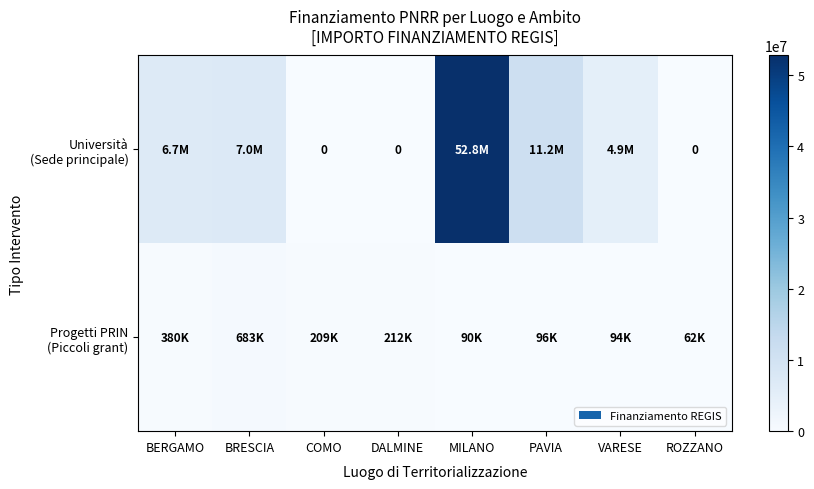

What is the maximum value for Università (Sede principale)?

52776945.0